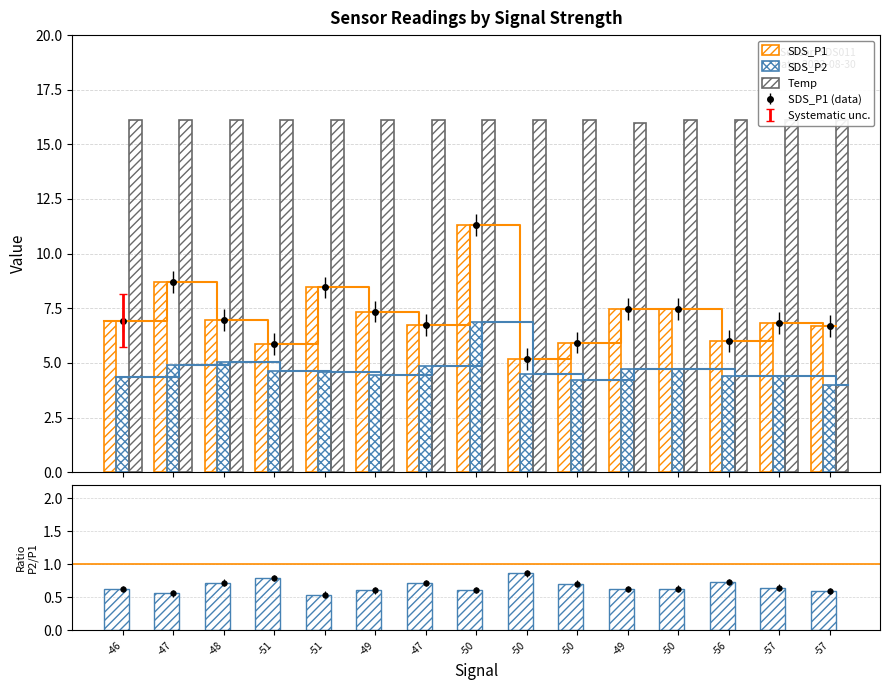

Reading right to left, transcribe all the data shown in this chart.

SDS_P1: 6.7	6.8	6.0	7.5	7.5	5.9	5.2	11.3	6.8	7.3	8.4	5.9	7.0	8.7	6.9
SDS_P2: 4.0	4.4	4.4	4.7	4.7	4.2	4.5	6.9	4.8	4.5	4.6	4.7	5.0	4.9	4.3
Temp: 16.1	16.1	16.1	16.1	16.0	16.1	16.1	16.1	16.1	16.1	16.1	16.1	16.1	16.1	16.1
SDS_P2 / SDS_P1: 0.6	0.6	0.7	0.6	0.6	0.7	0.9	0.6	0.7	0.6	0.5	0.8	0.7	0.6	0.6